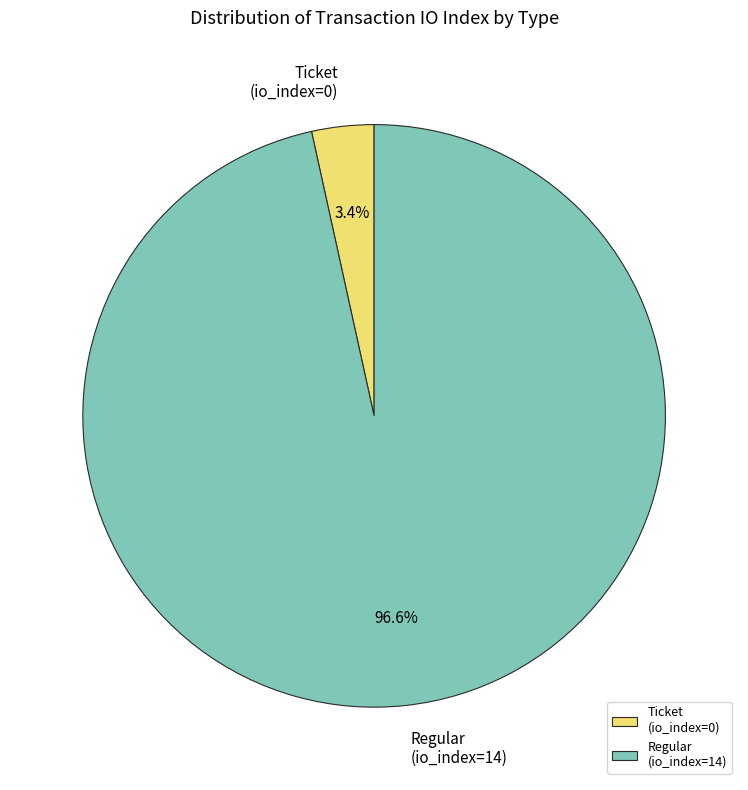

How many slices are in this pie chart?

2